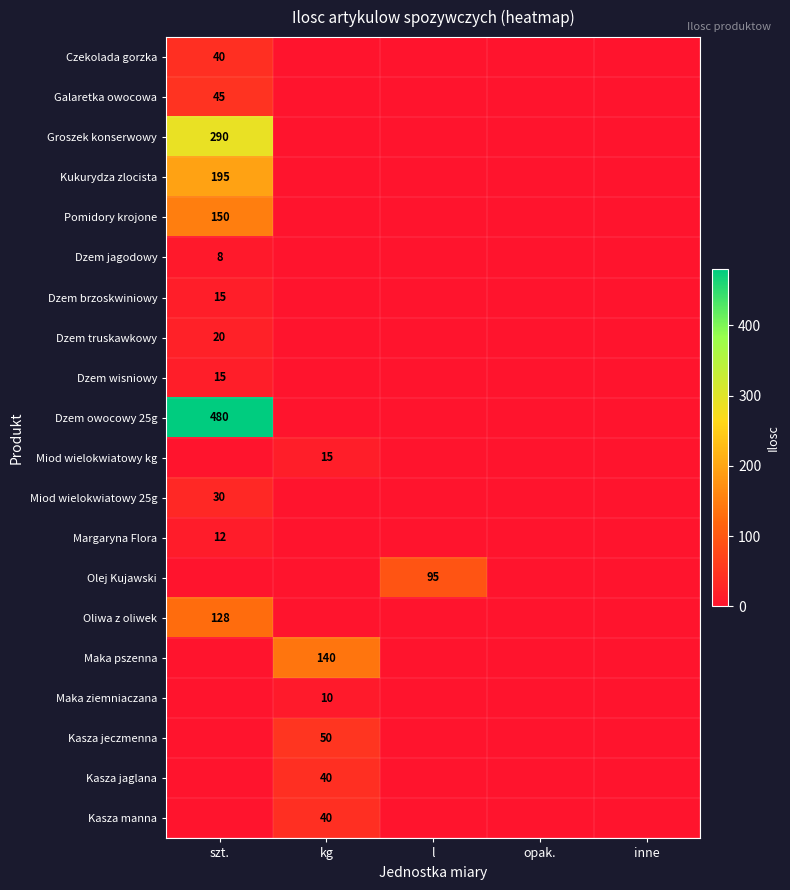

The value of Maka pszenna at kg is 185. True or false?

False